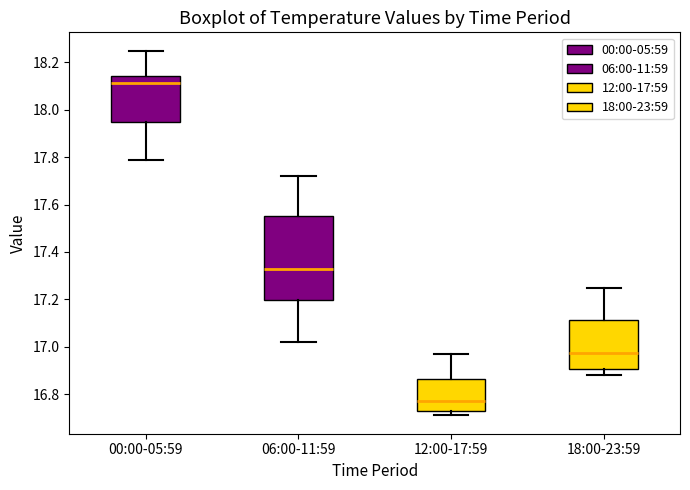

Comparing the boxes themselves (not the whiskers), which one is the tallest?

06:00-11:59